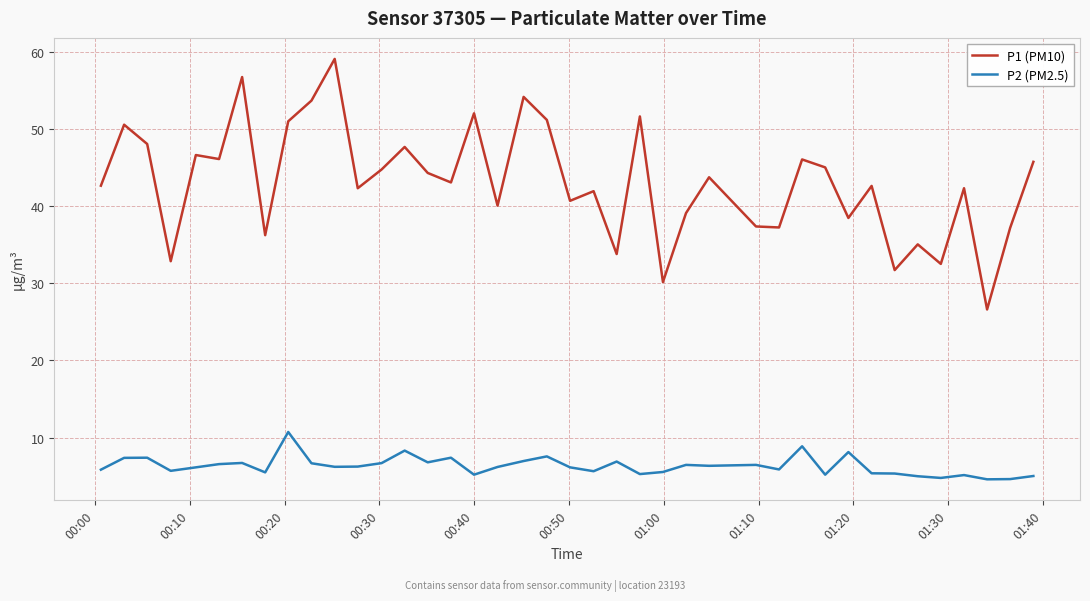

True or false: P1 (PM10) and P2 (PM2.5) intersect in this chart.

False